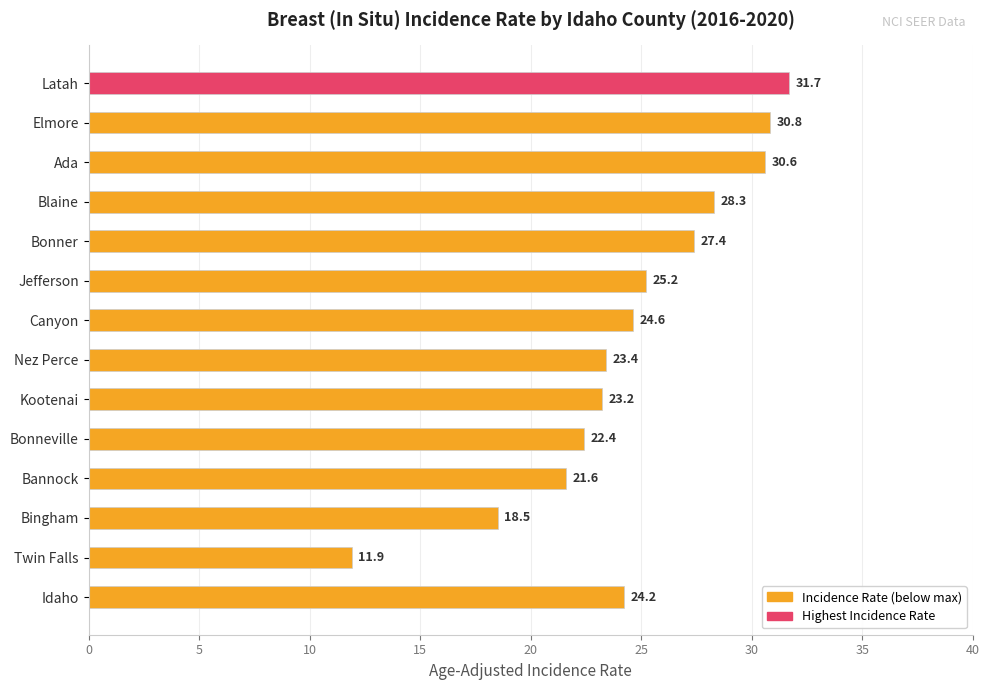

What is the difference between the second highest and second lowest values?

12.3